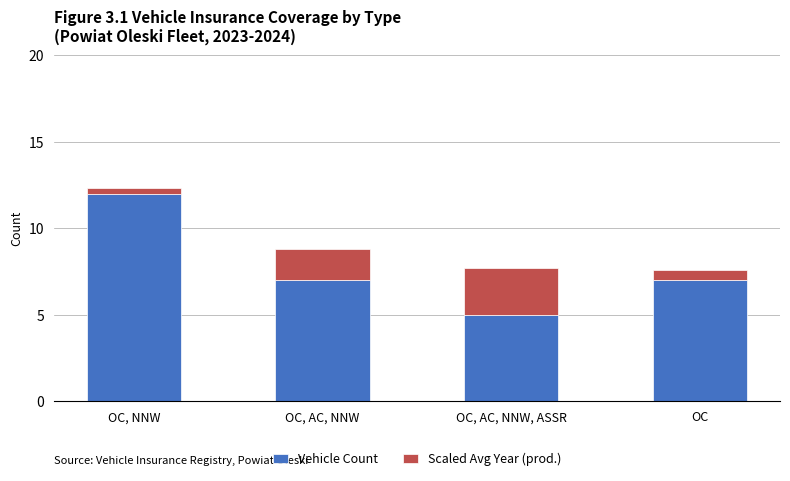

How many bars are there in total?

4